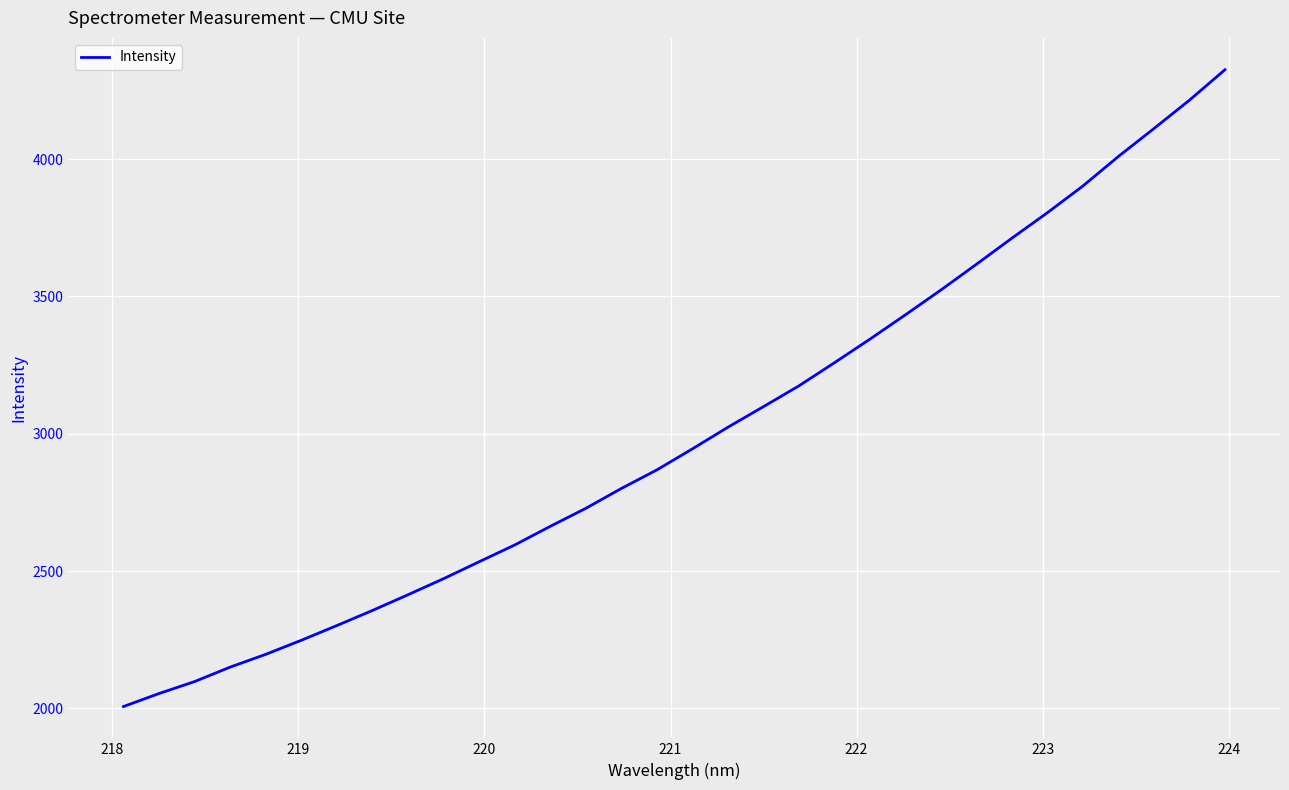

What is the smallest value displayed?

2006.8